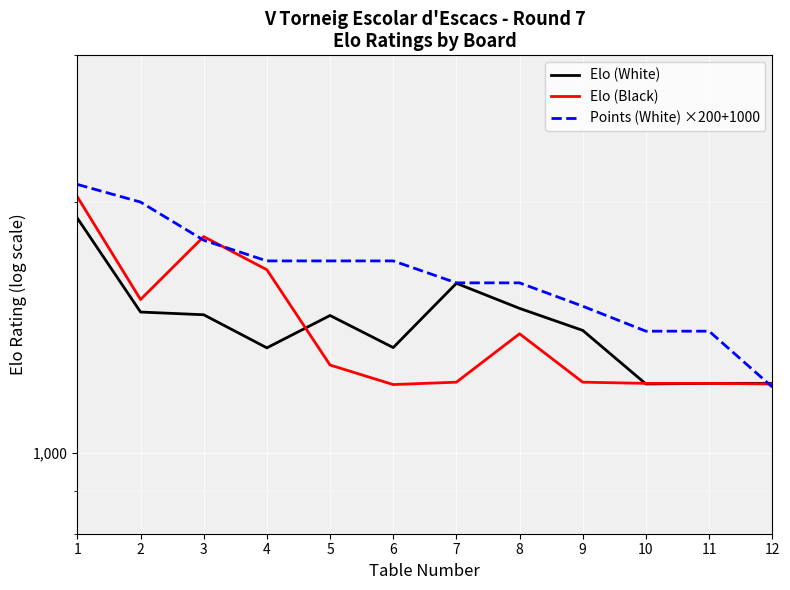

After their last crossing, which series has the higher values: Elo (Black) or Elo (White)?

Elo (Black)